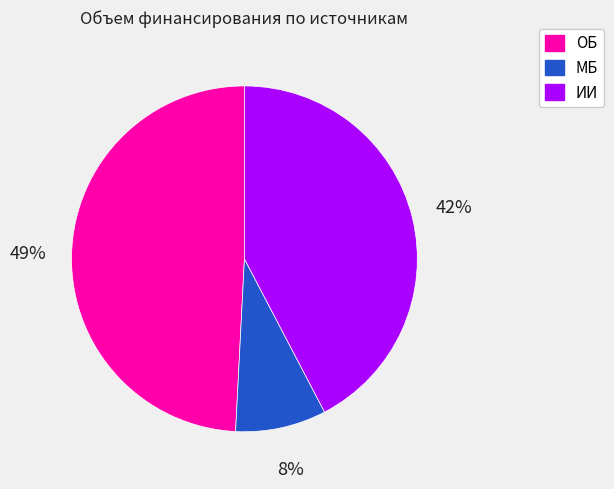

Is it true that ИИ is 53% of the pie?

False